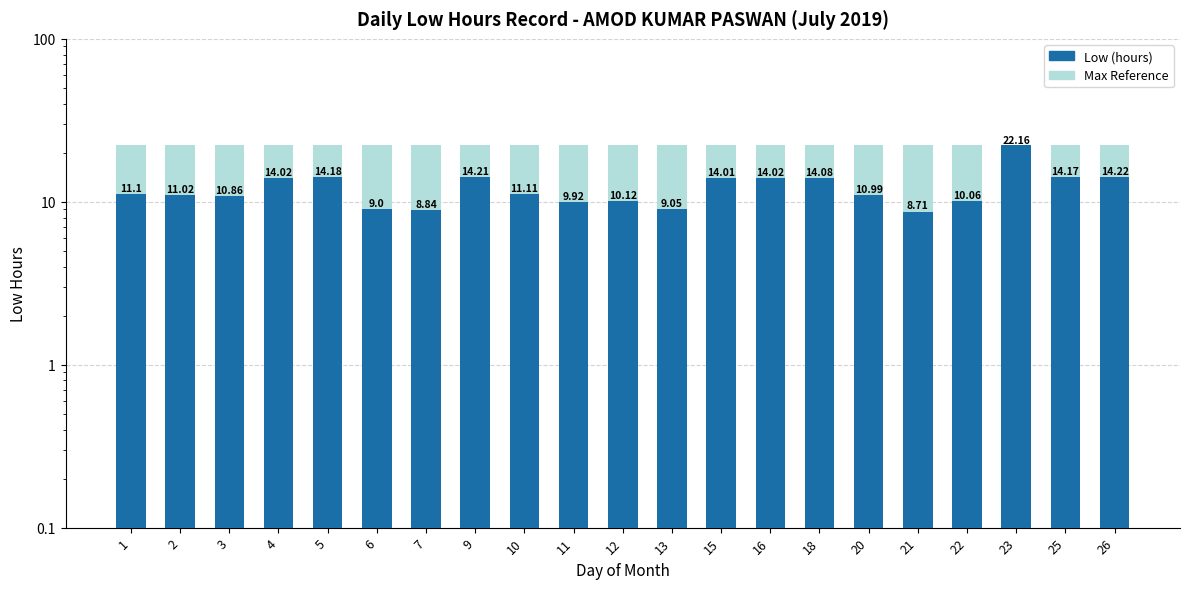

At 7, list the series in order from smallest to largest.

Low (hours), Max Reference